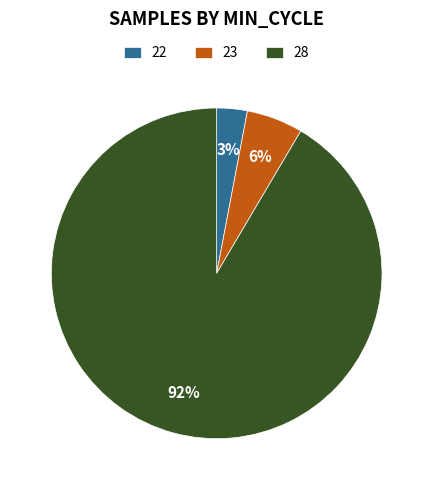

Which has a higher value, 28 or 22?

28